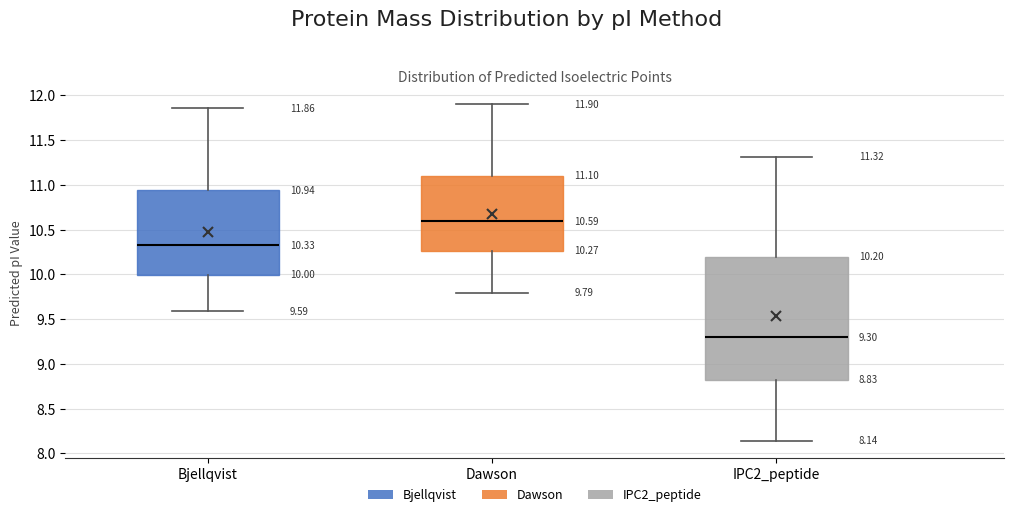

Which box has the lowest median line?

IPC2_peptide